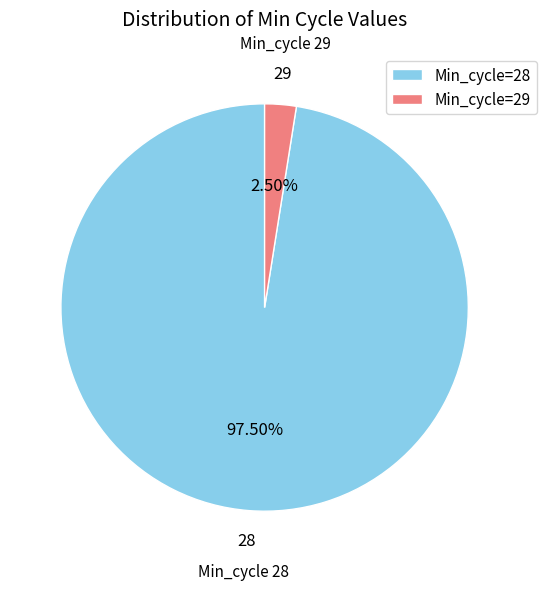

Rank the categories by value from highest to lowest.

28, 29